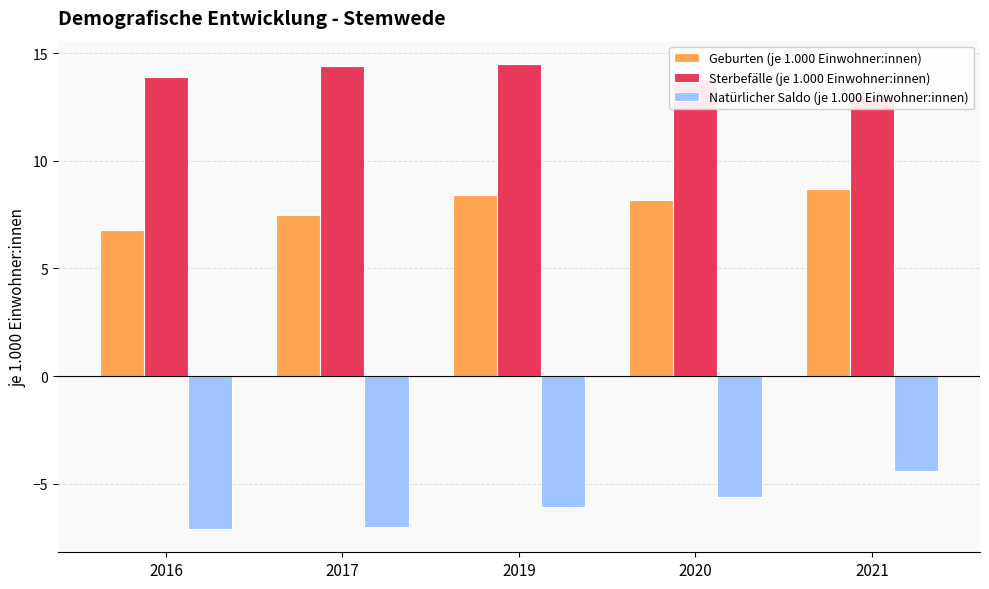

Where does the Natürlicher Saldo (je 1.000 Einwohner:innen) series first go above -6?

2020